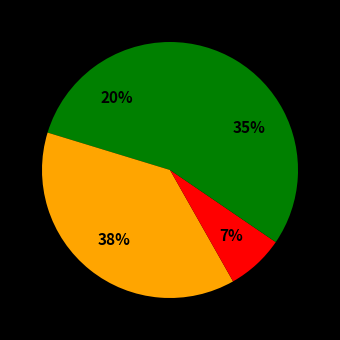

How many slices are in this pie chart?

4